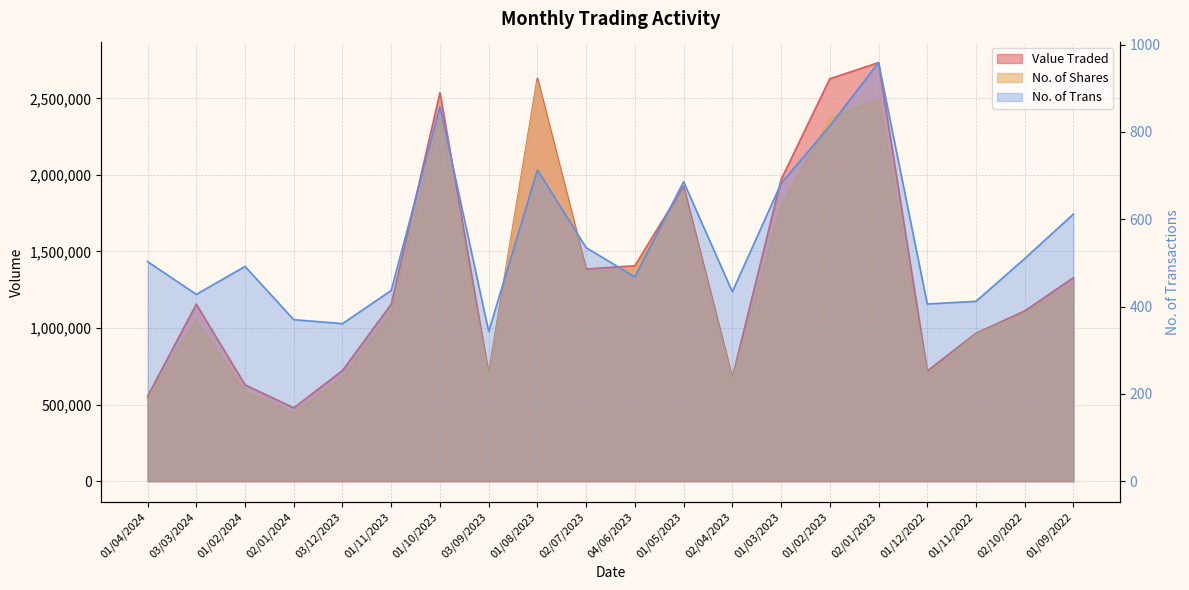

True or false: No. of Shares and No. of Trans cross at least once.

False